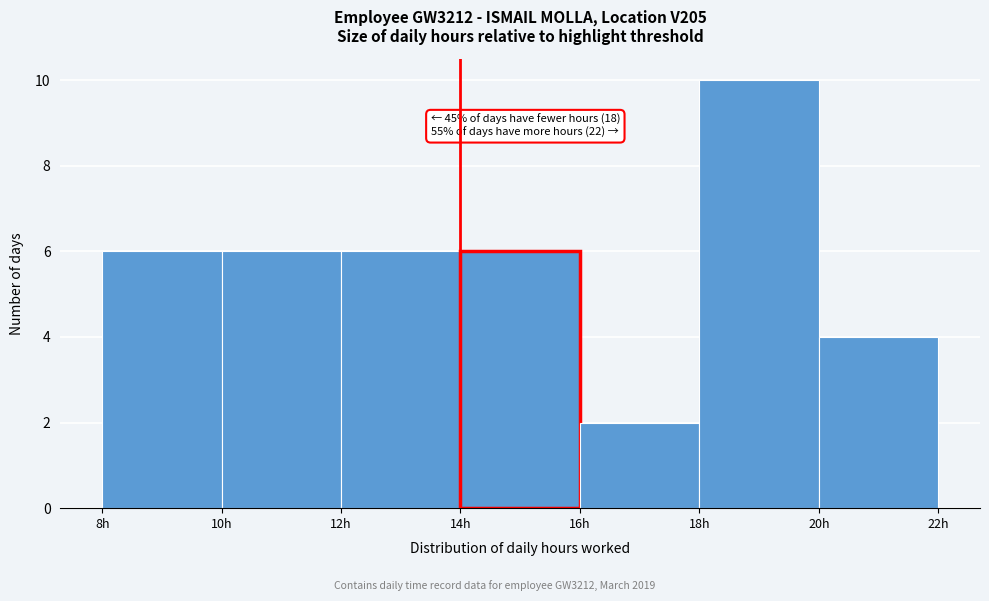

Over which range of the x-axis is the bar tallest?

18 to 20